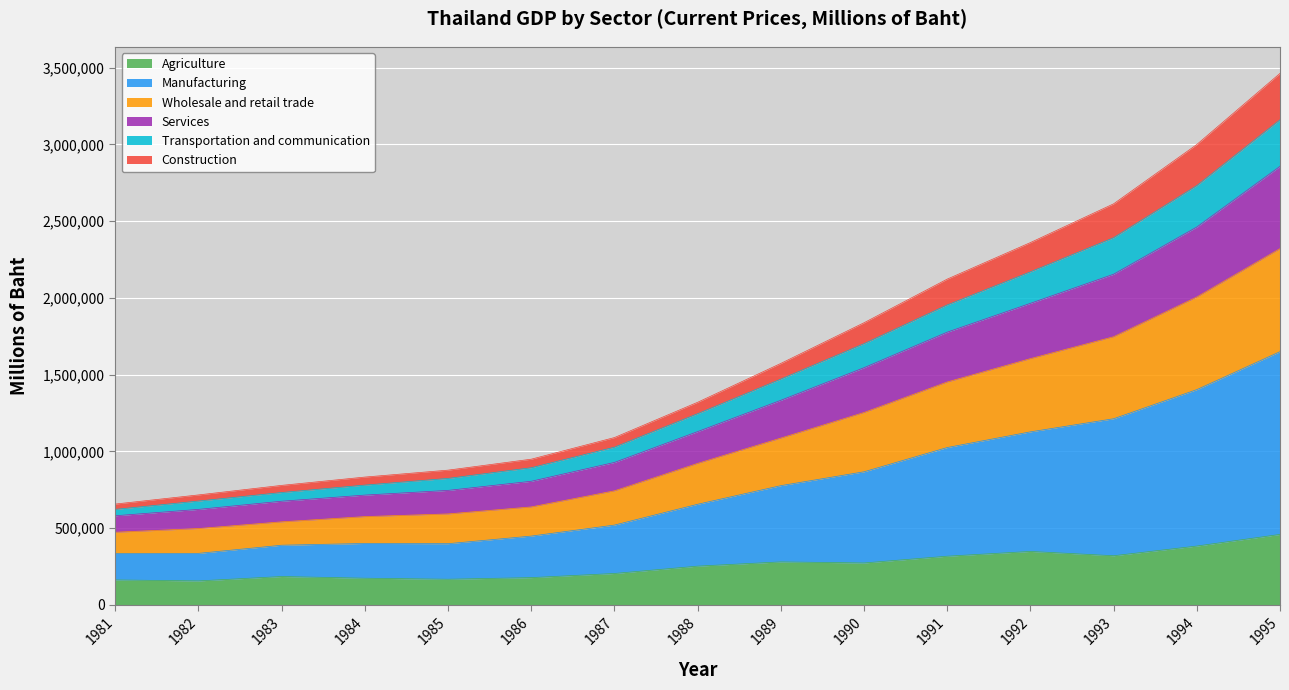

Which series has the largest range (max minus min)?

Manufacturing